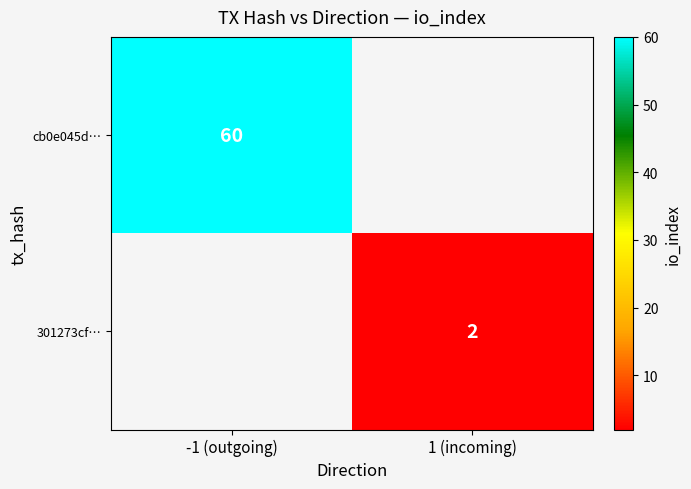

What is the smallest value displayed?

2.0